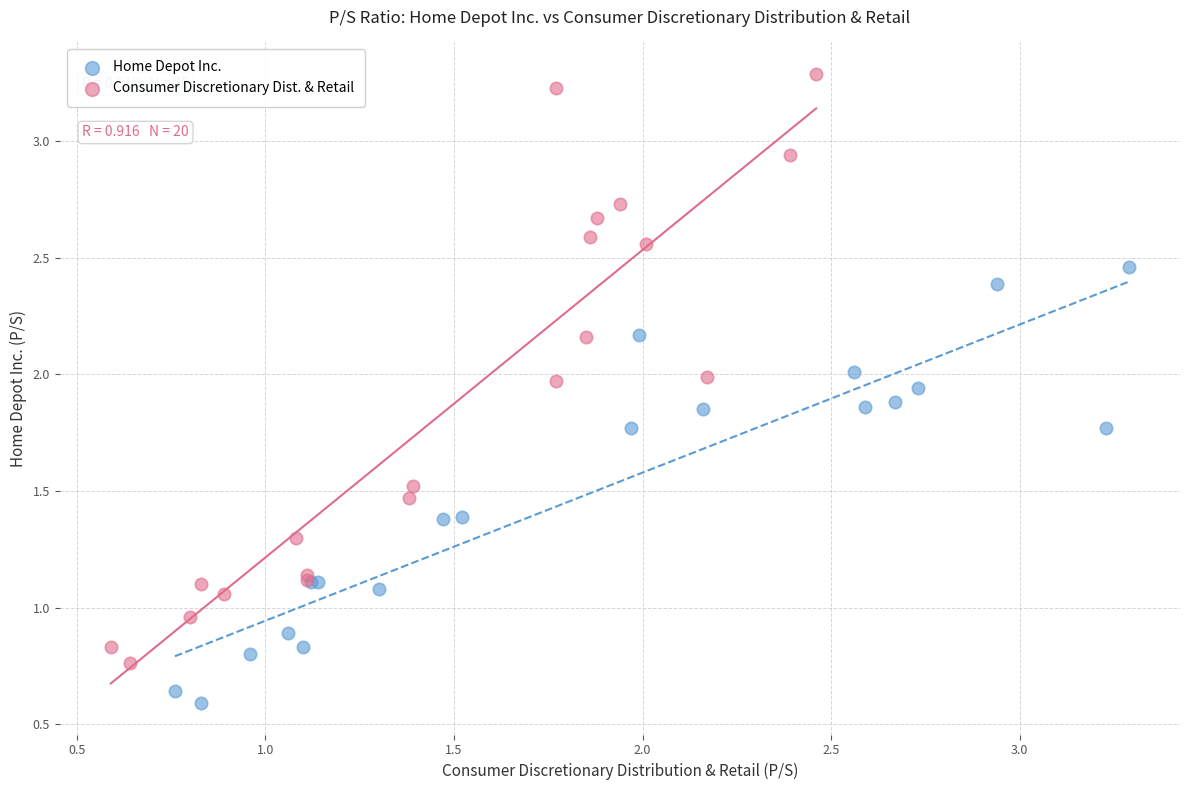

Which series has the largest Y range (max minus min)?

Consumer Discretionary Dist. & Retail